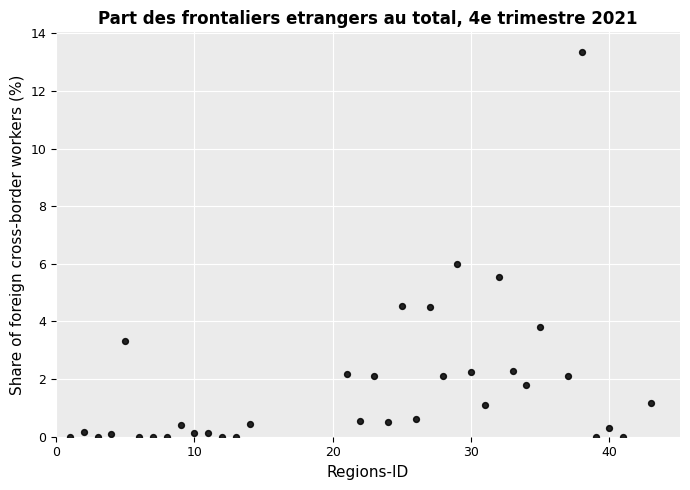

What is the range of X values (max minus min)?

42.0